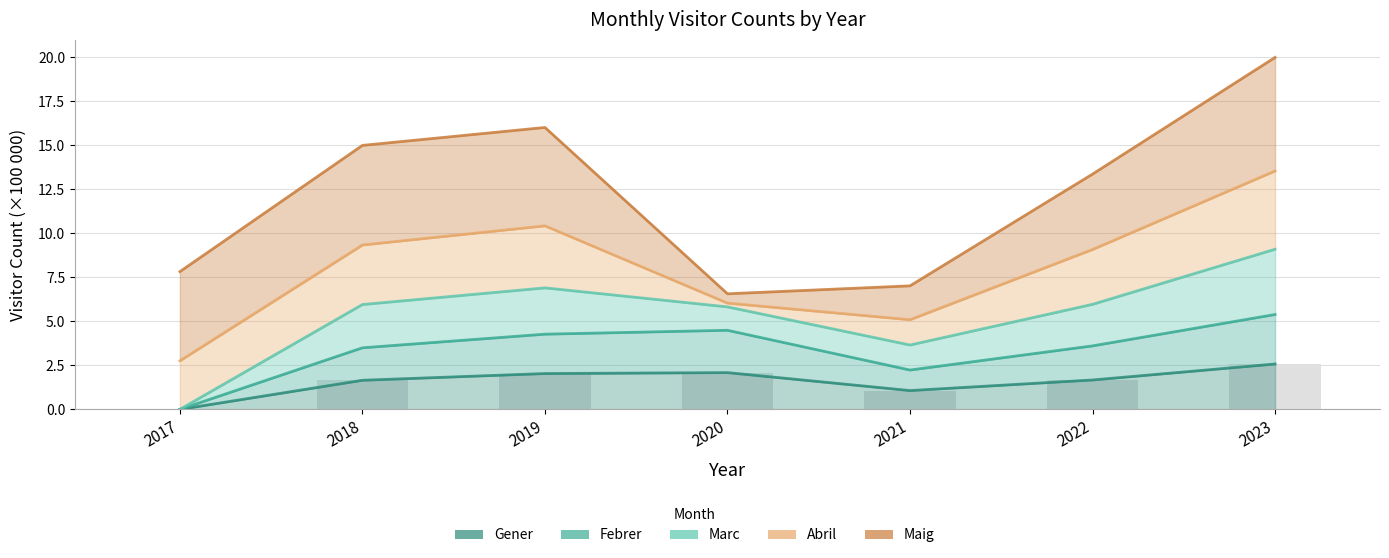

Rank the categories by value from lowest to highest.

2017, 2021, 2018, 2022, 2019, 2020, 2023